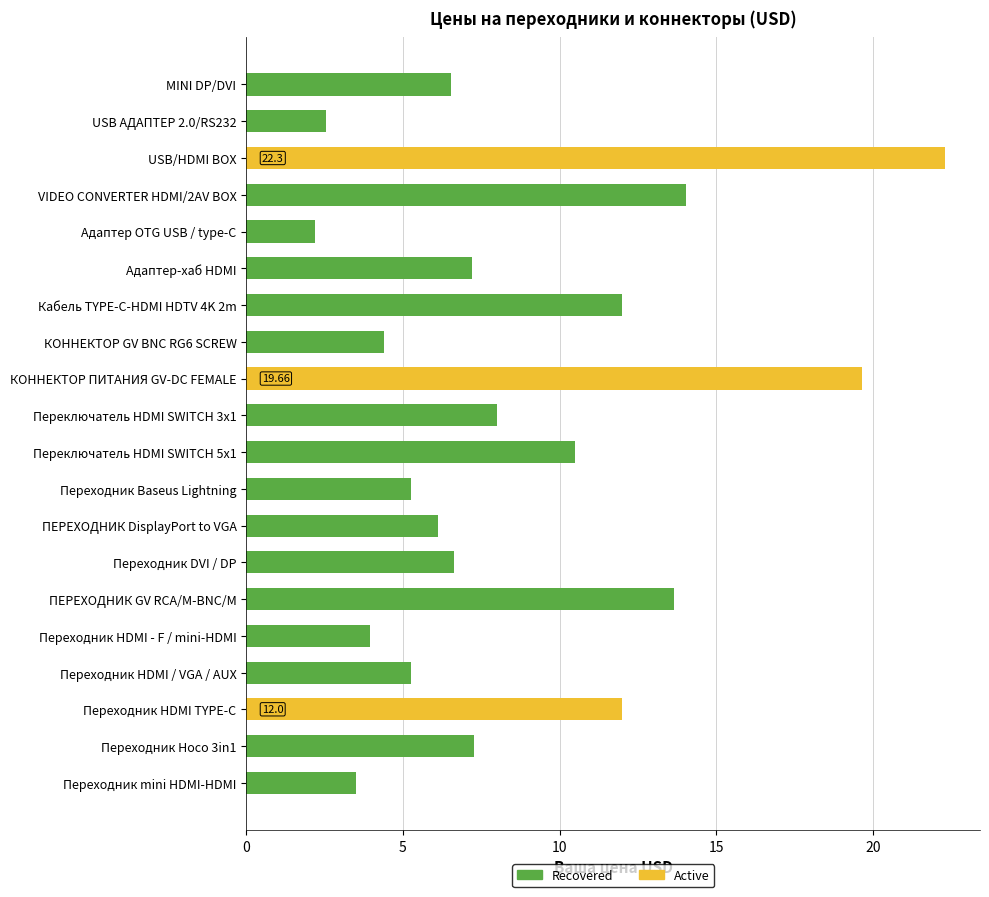

Reading left to right, transcribe all the data shown in this chart.

MINI DP/DVI=6.5	USB АДАПТЕР 2.0/RS232=2.5	USB/HDMI BOX=22.3	VIDEO CONVERTER HDMI/2AV BOX=14.0	Адаптер OTG USB / type-C=2.2	Адаптер-хаб HDMI=7.2	Кабель TYPE-C-HDMI HDTV 4K 2m=12.0	КОННЕКТОР GV BNC RG6 SCREW=4.4	КОННЕКТОР ПИТАНИЯ GV-DC FEMALE=19.7	Переключатель HDMI SWITCH 3x1=8.0	Переключатель HDMI SWITCH 5x1=10.5	Переходник Baseus Lightning=5.2	ПЕРЕХОДНИК DisplayPort to VGA=6.1	Переходник DVI / DP=6.6	ПЕРЕХОДНИК GV RCA/M-BNC/M=13.7	Переходник HDMI - F / mini-HDMI=4.0	Переходник HDMI / VGA / AUX=5.2	Переходник HDMI TYPE-C=12.0	Переходник Hoco 3in1=7.3	Переходник mini HDMI-HDMI=3.5